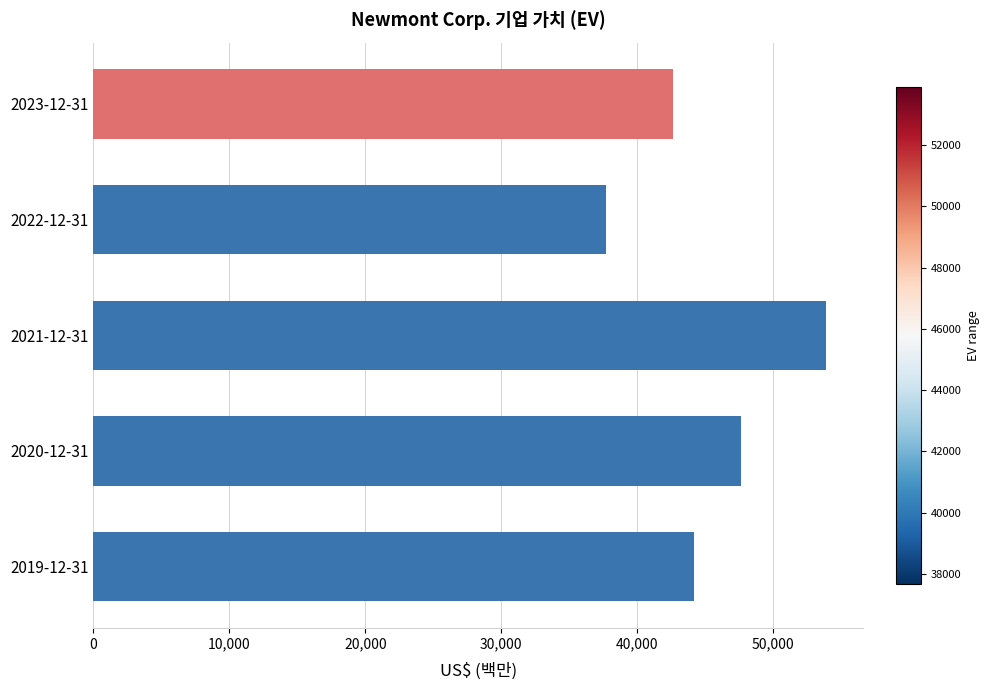

Rank the categories by value from highest to lowest.

2021-12-31, 2020-12-31, 2019-12-31, 2023-12-31, 2022-12-31